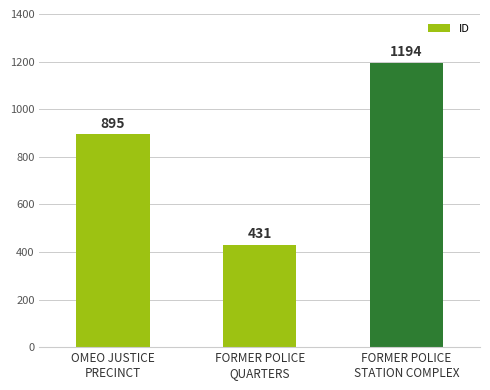

Reading right to left, transcribe all the data shown in this chart.

1194	431	895